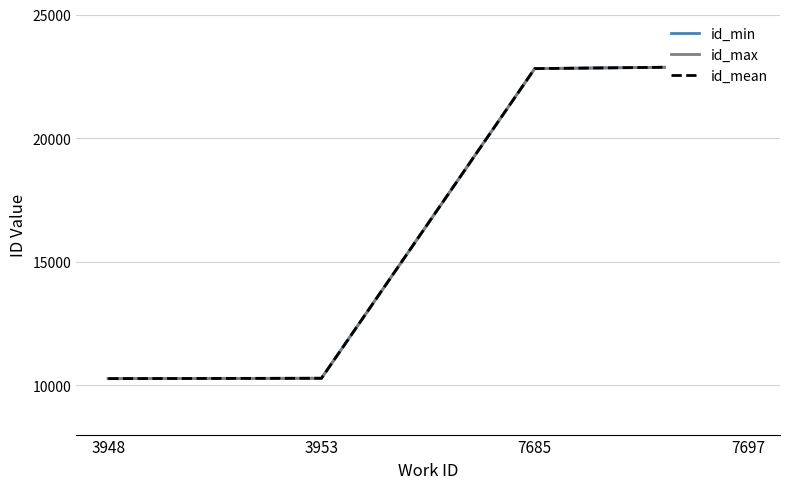

What is the highest value of the id_mean series?

22899.2